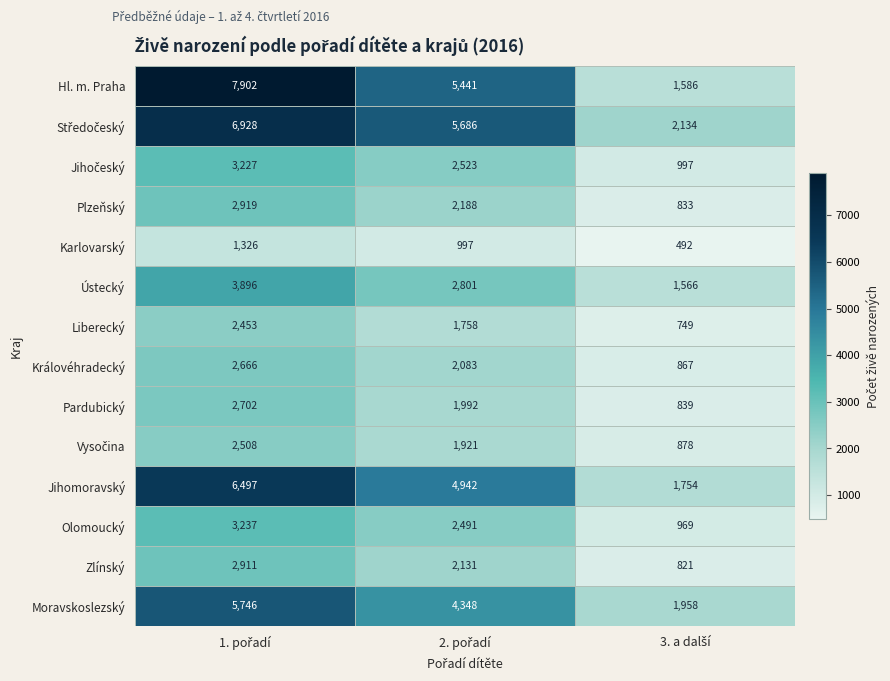

At how many categories does at least one series exceed 705?

3